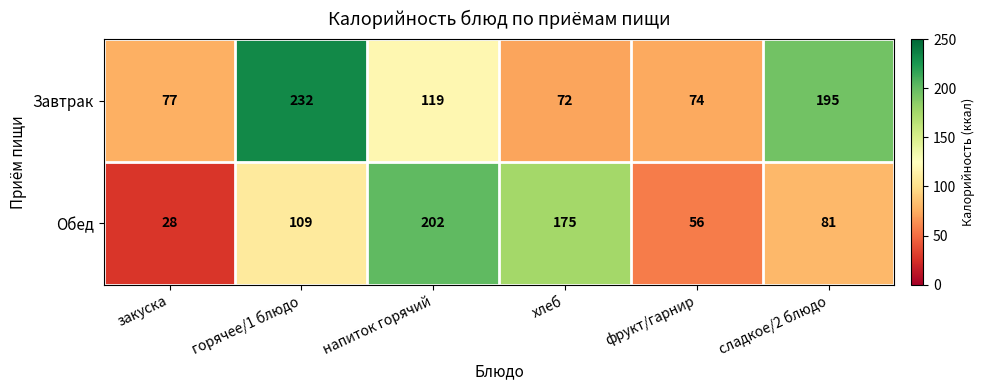

At which label is Обед closest to 115?

горячее/1 блюдо